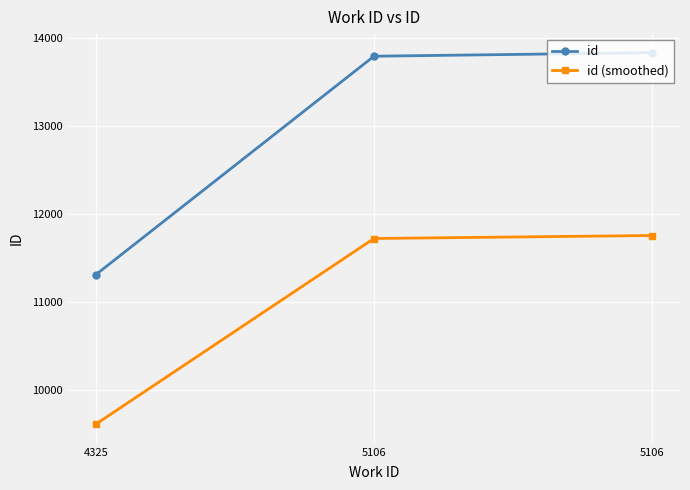

What is the difference between the id values at 4325 and 5106?

2480.0